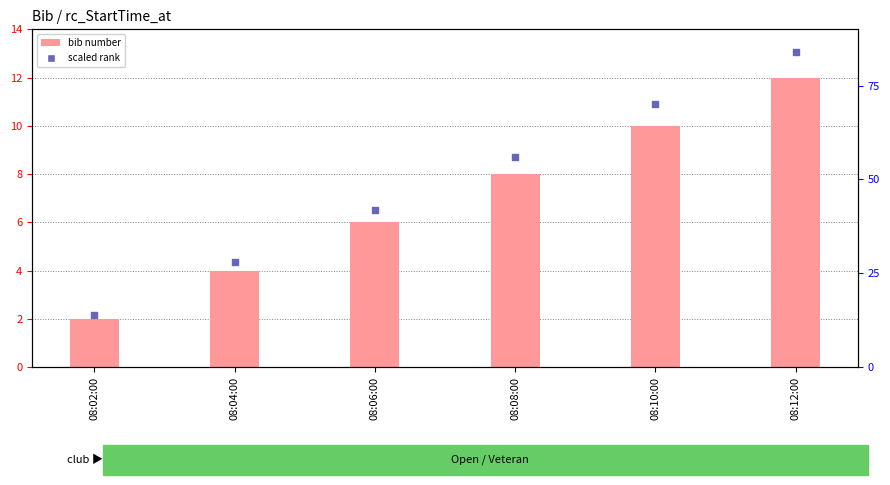

Which series reaches the maximum Y coordinate?

scaled rank